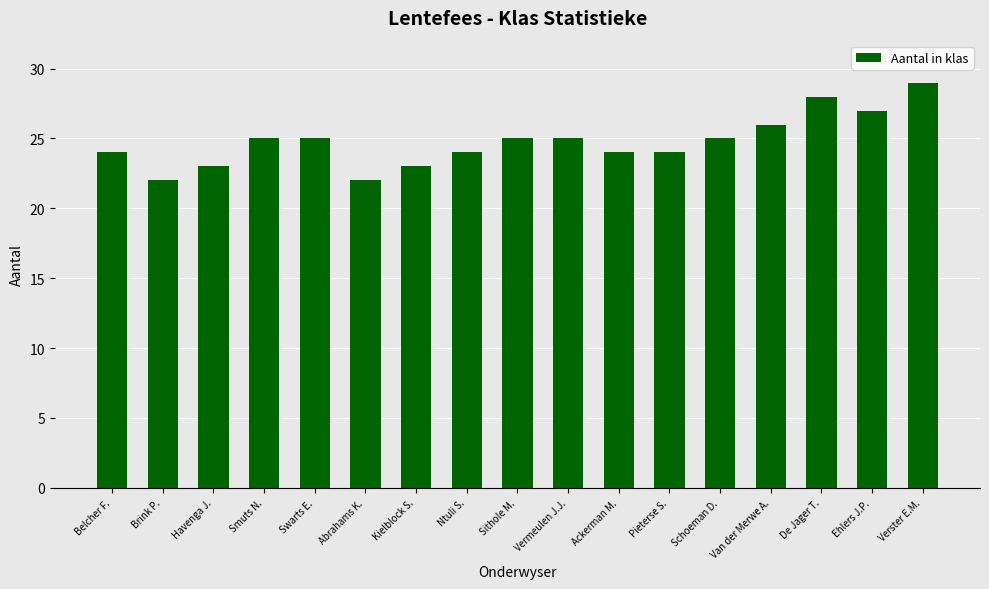

The chart shows a value of 44 at Smuts N.. True or false?

False